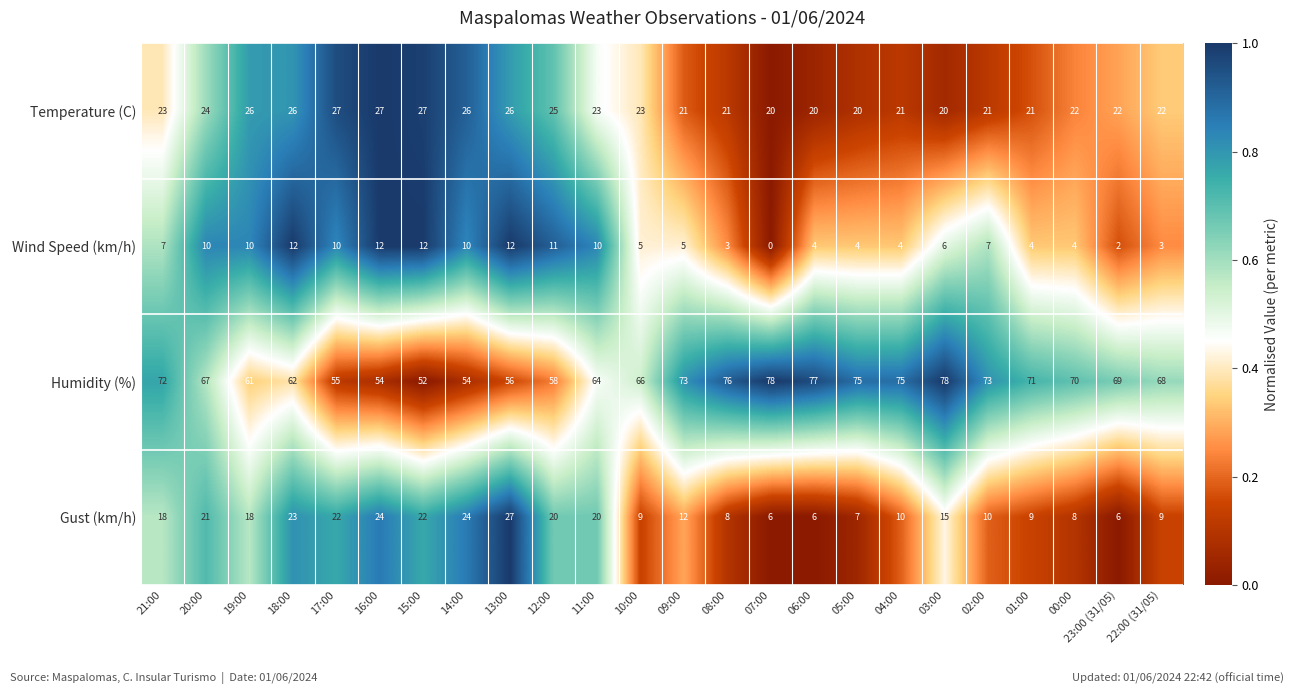

What is the sum of the Wind Speed (km/h) values at 18:00 and 05:00?

16